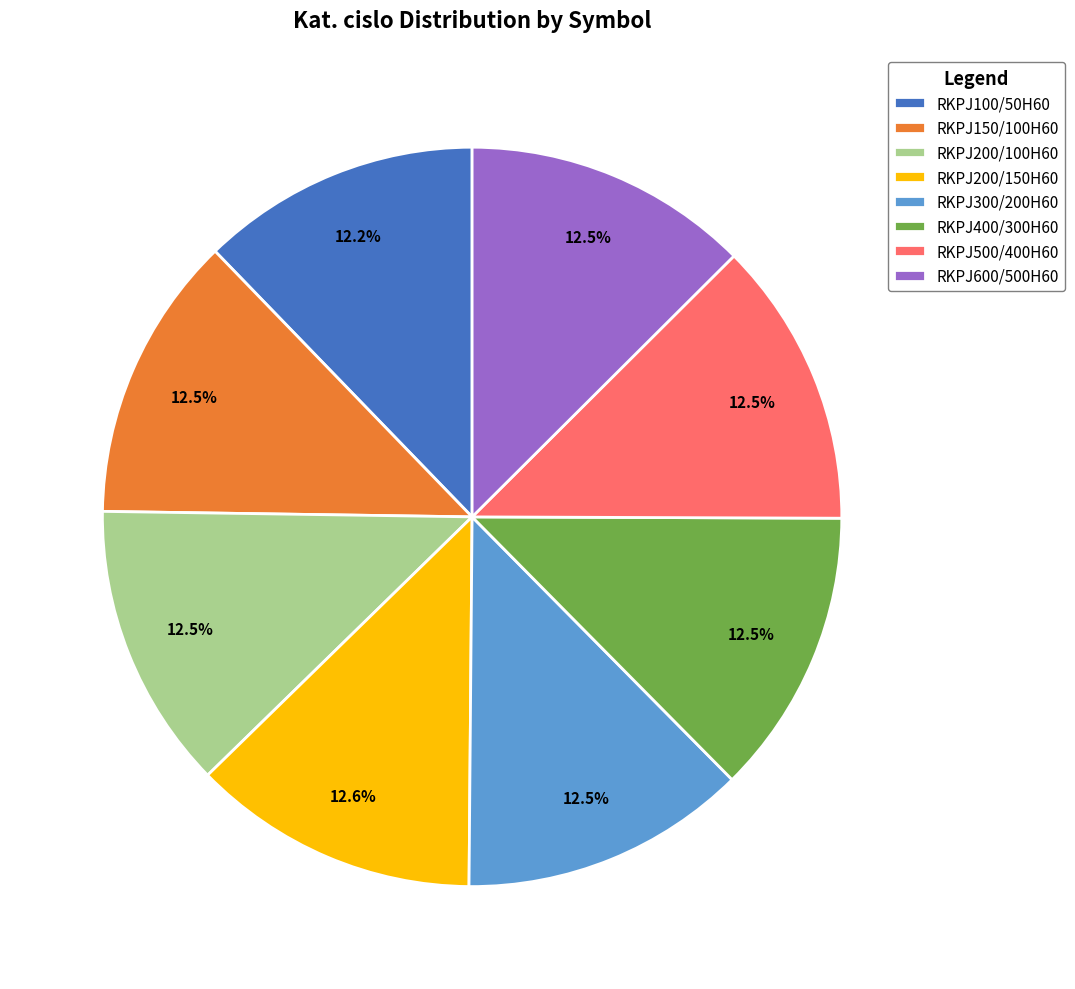

How many segments does this pie chart have?

8